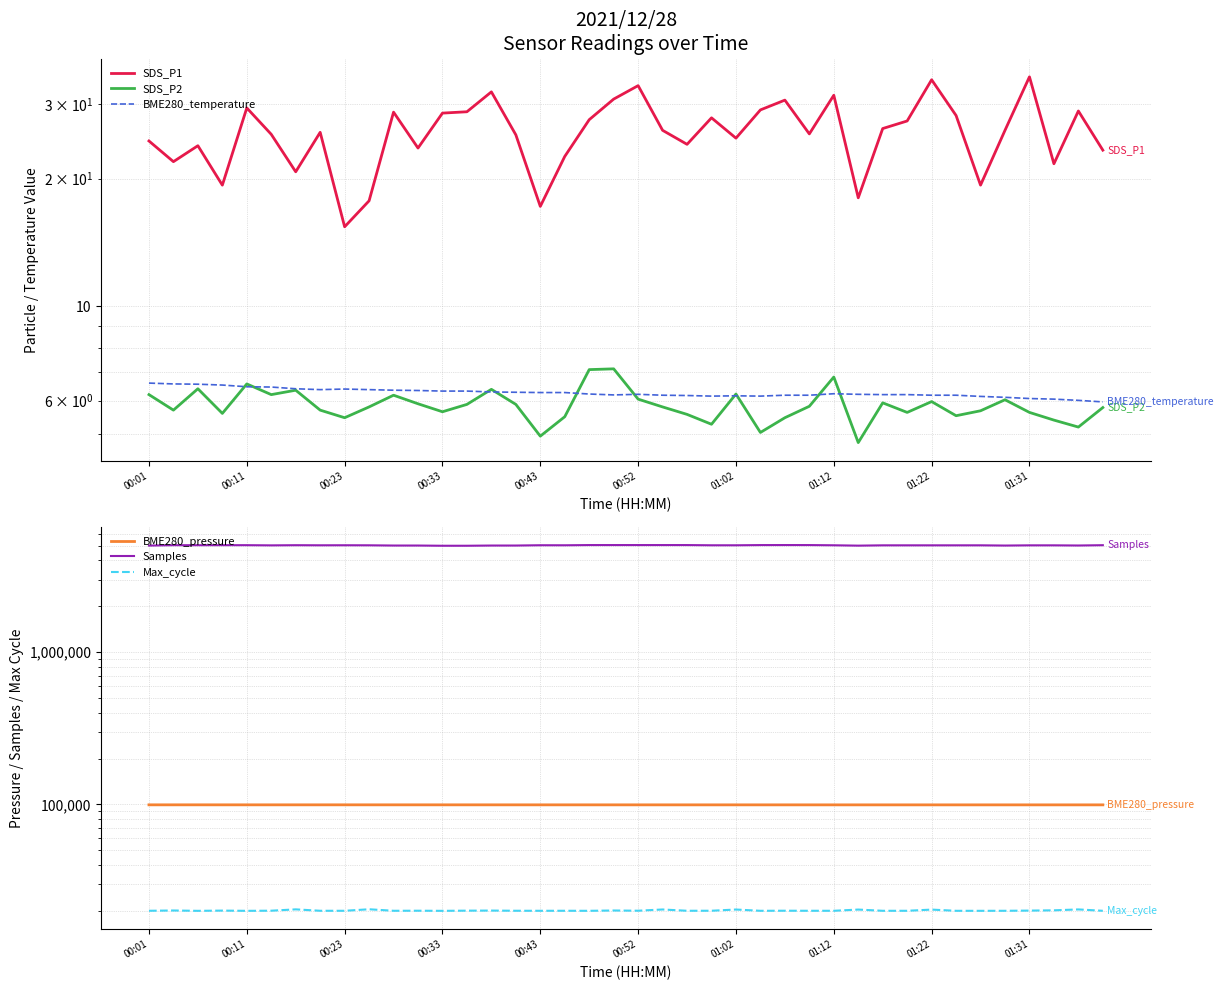

True or false: BME280_temperature and BME280_pressure intersect in this chart.

False